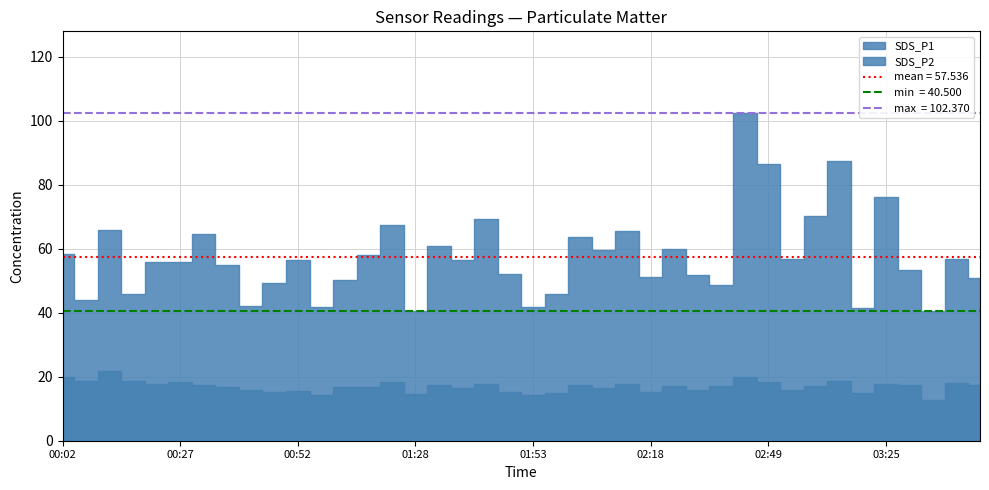

Which series has the largest total across all categories?

SDS_P1